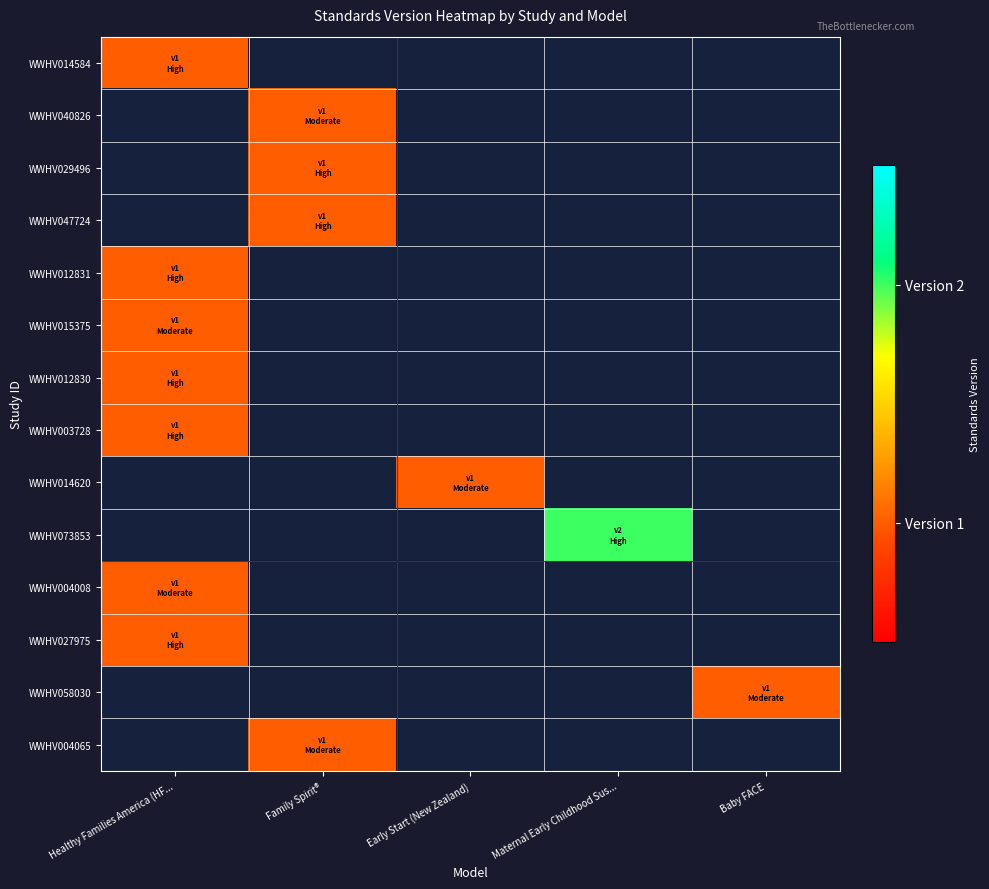

Count the number of data series in this chart.

14